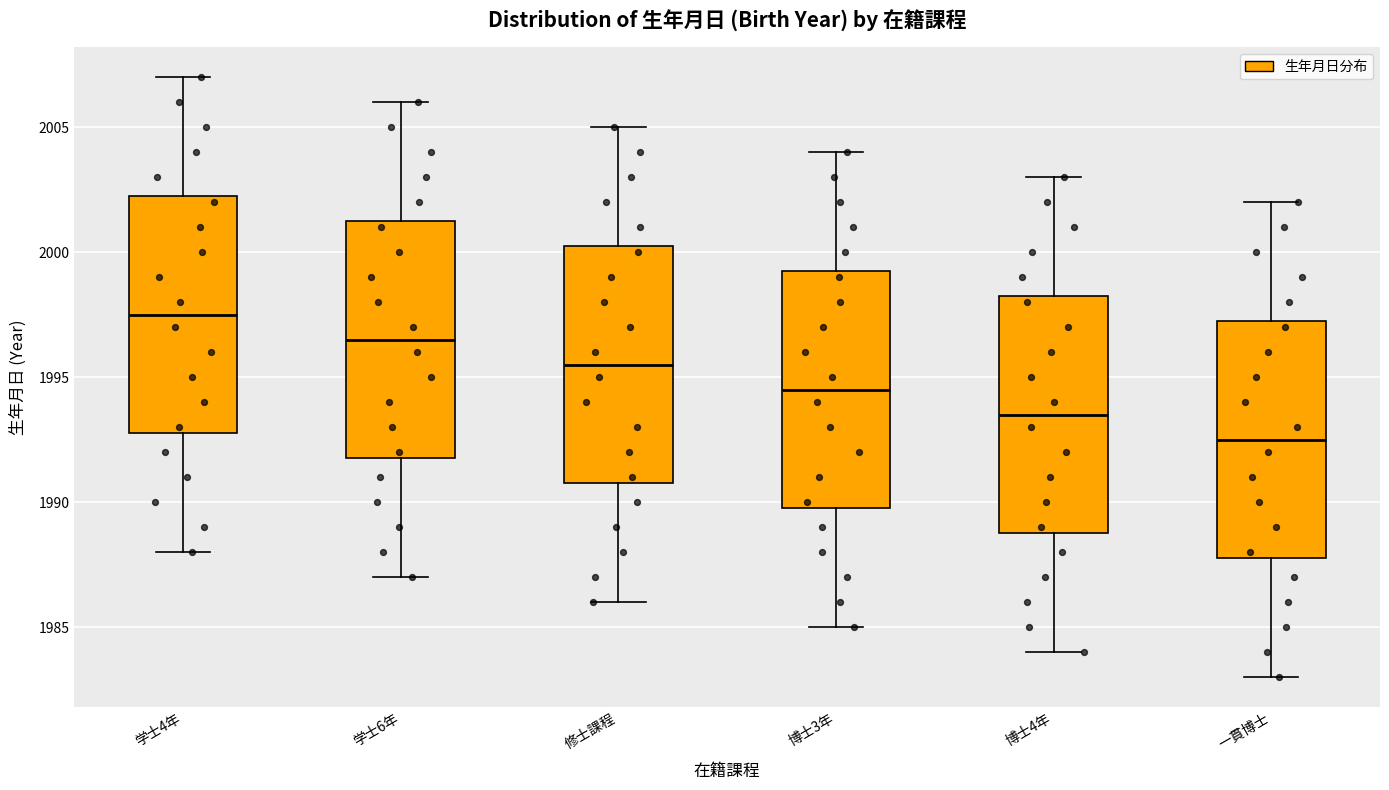

Where is the lower edge of the box for 博士3年 on the y-axis? The values are not printed on the chart, so give them approximately, as read against the axis.

1990.0